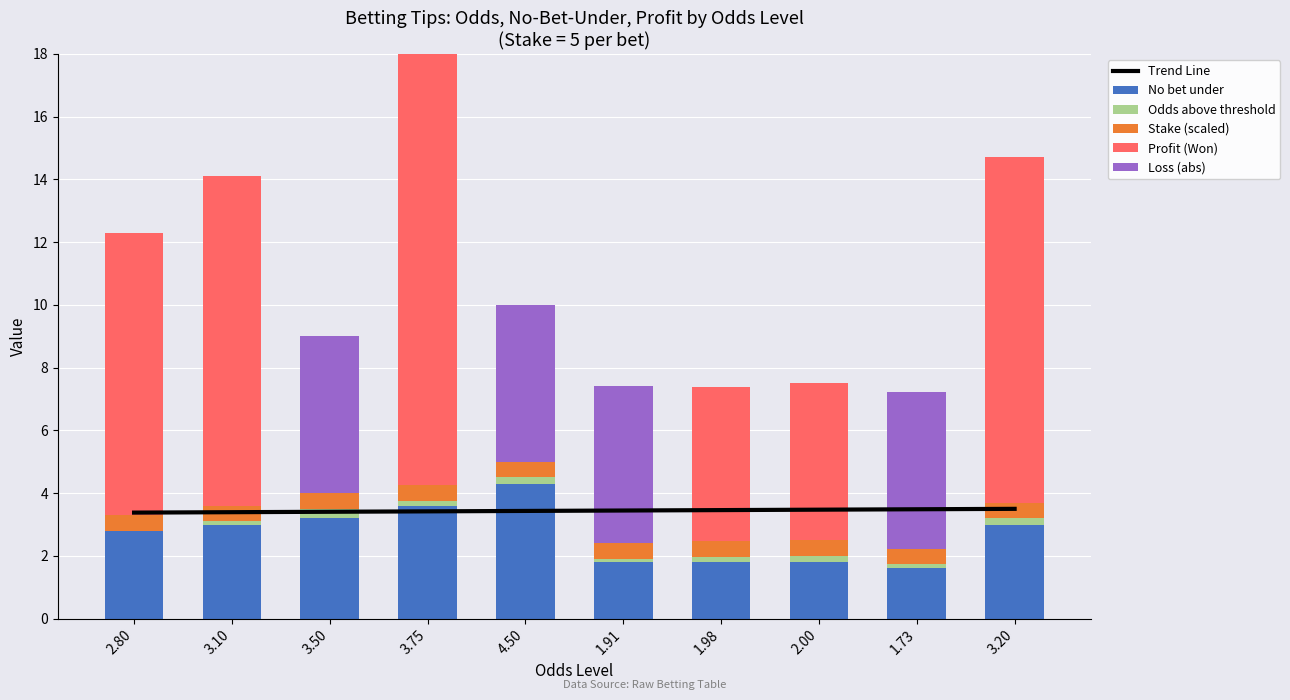

Are the bars horizontal?

No